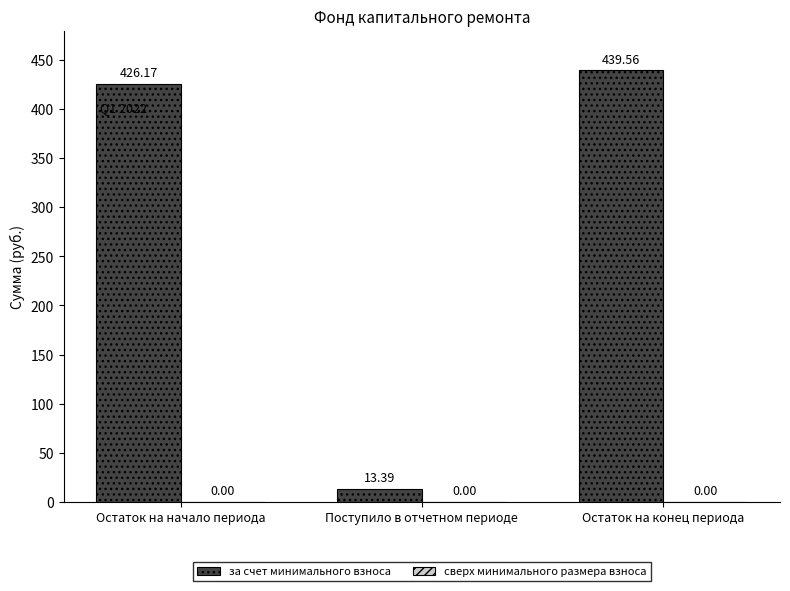

List the labels in order of value, largest first.

Остаток на конец периода, Остаток на начало периода, Поступило в отчетном периоде